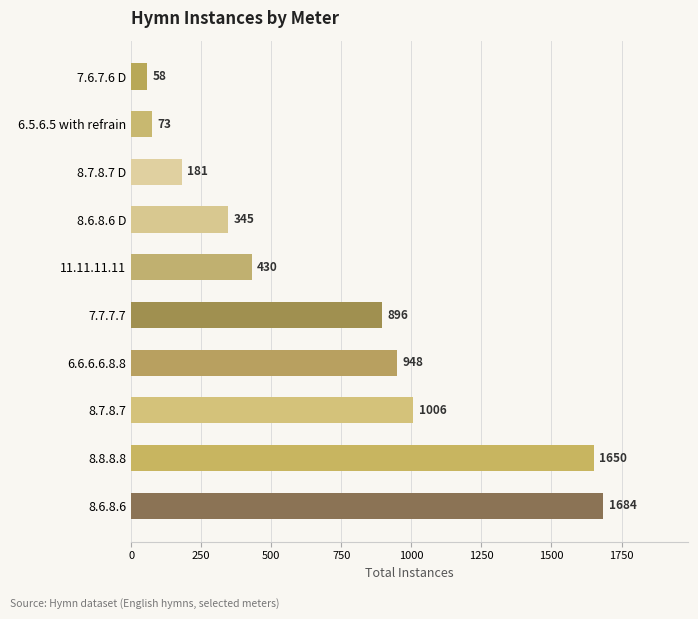

What is the sum of all values?

7271